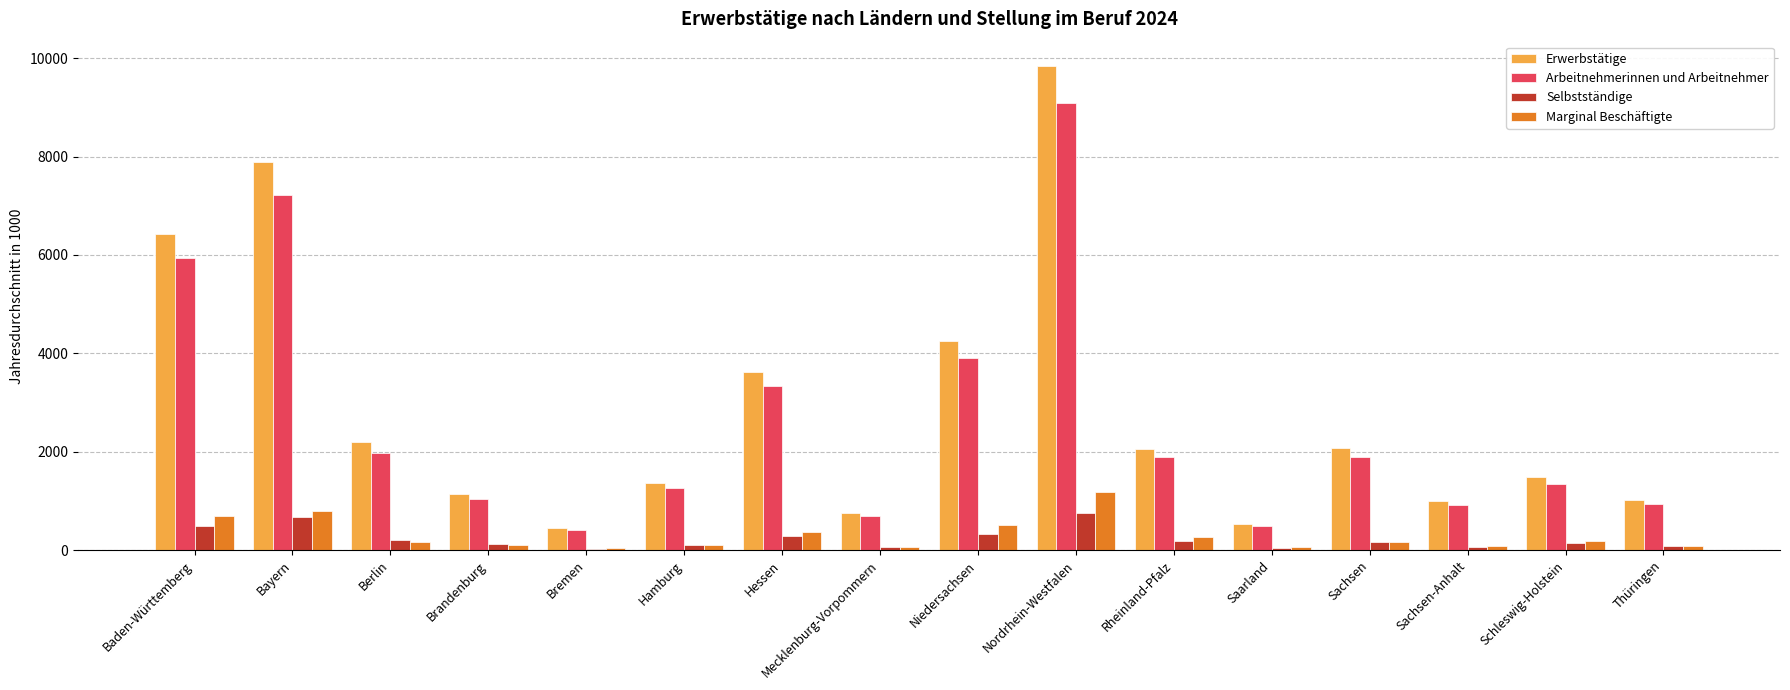

What is the maximum value for Erwerbstätige?

9843.3